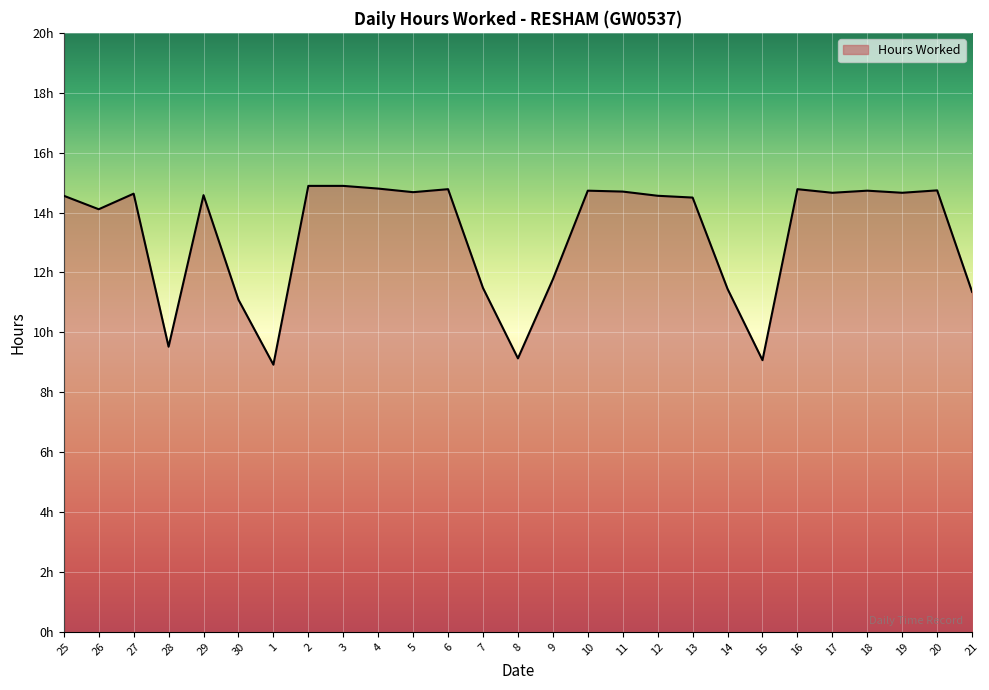

Is this an area chart (filled region under the line)?

Yes